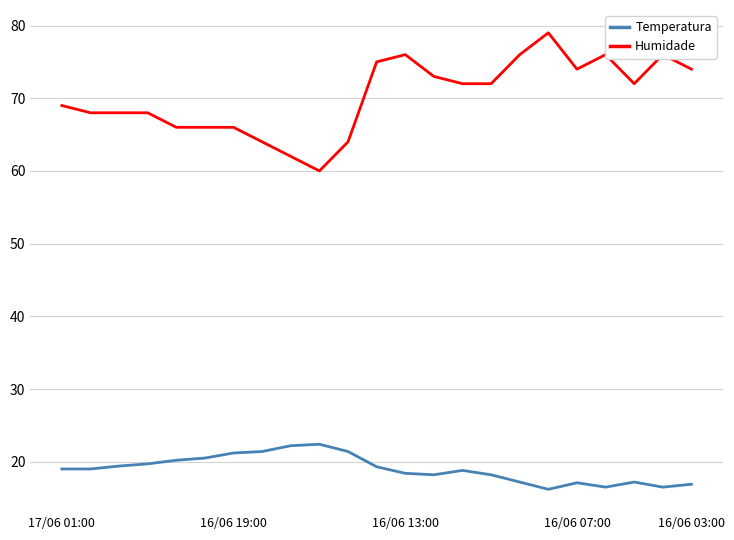

List the series in order of their overall mean, lowest first.

Temperatura, Humidade